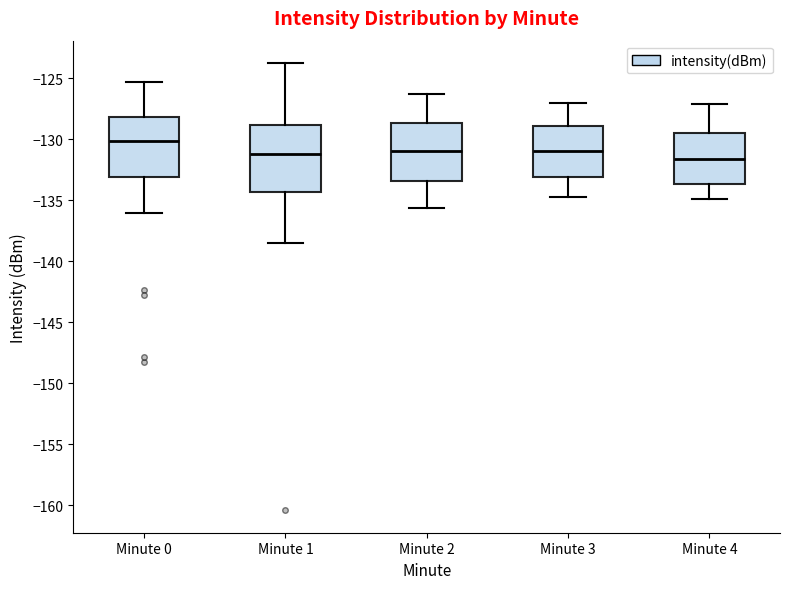

Reading left to right, transcribe this box plot: for each box, give where its median line is, the range the box spans, and where its two whiskers end, as read against the y-axis. The values are not printed on the chart, so give them approximately, as read against the axis.

Minute 0: median -130.0, box -133.0 to -128.0, whiskers -136.0 to -125.5
Minute 1: median -131.0, box -134.5 to -129.0, whiskers -138.5 to -124.0
Minute 2: median -131.0, box -133.5 to -128.5, whiskers -135.5 to -126.5
Minute 3: median -131.0, box -133.0 to -129.0, whiskers -134.5 to -127.0
Minute 4: median -131.5, box -133.5 to -129.5, whiskers -135.0 to -127.0